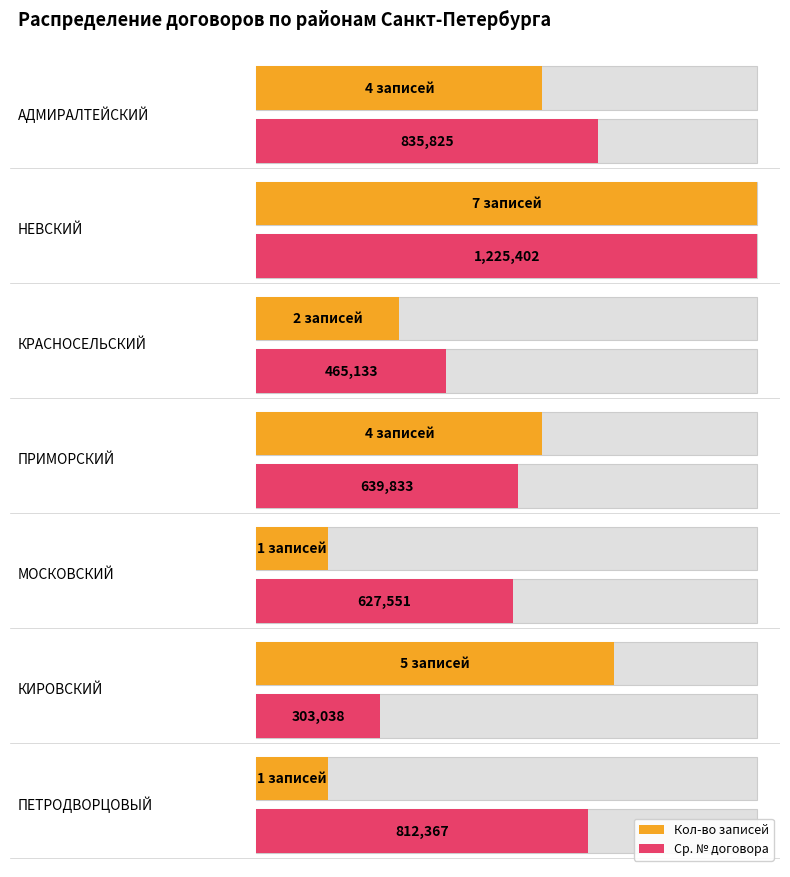

What is the sum of all Кол-во договоров values?

24